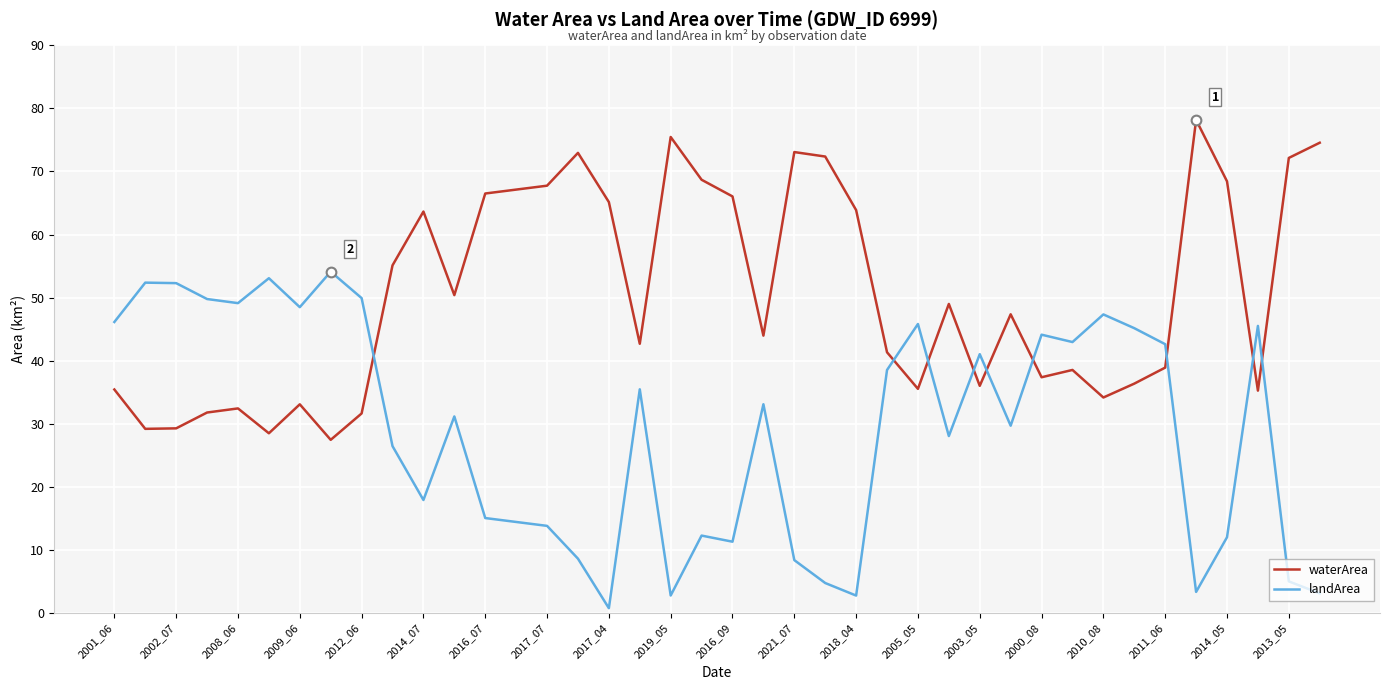

What are all the series names shown in the legend?

waterArea, landArea